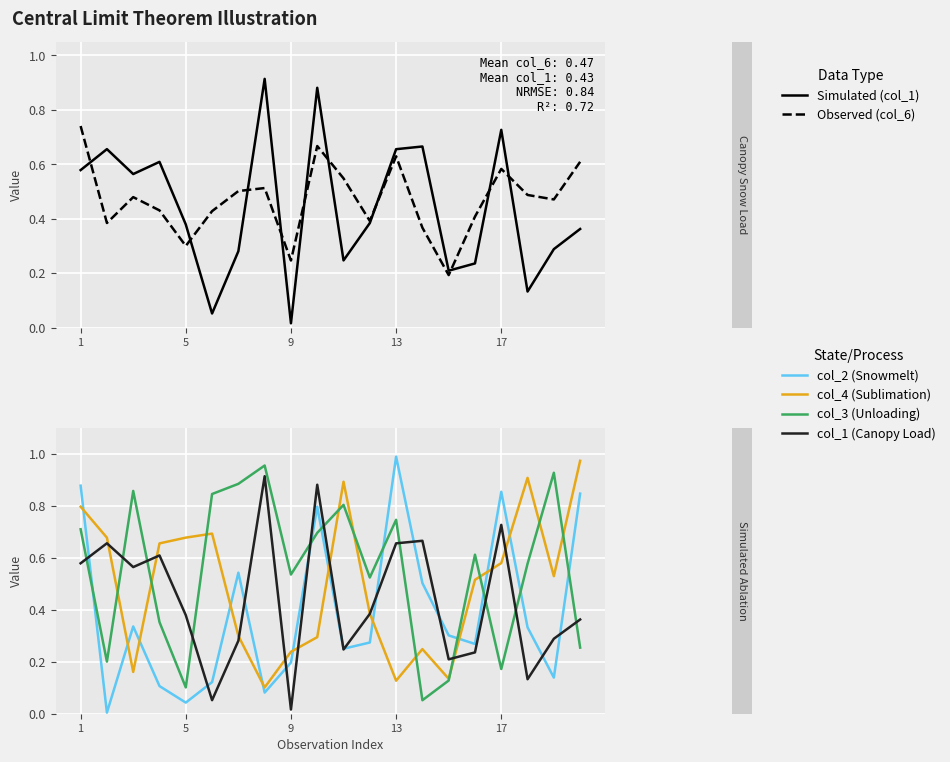

At how many categories does at least one series exceed 0?

20